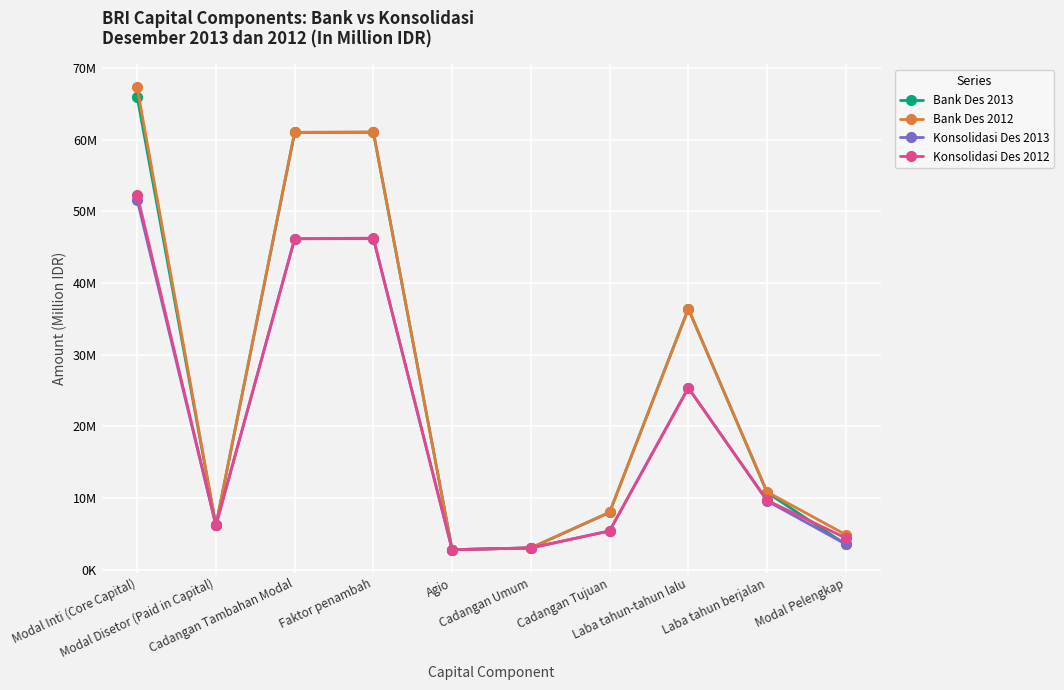

Where is Bank Des 2012 nearest to the value 35021915?

Laba tahun-tahun lalu